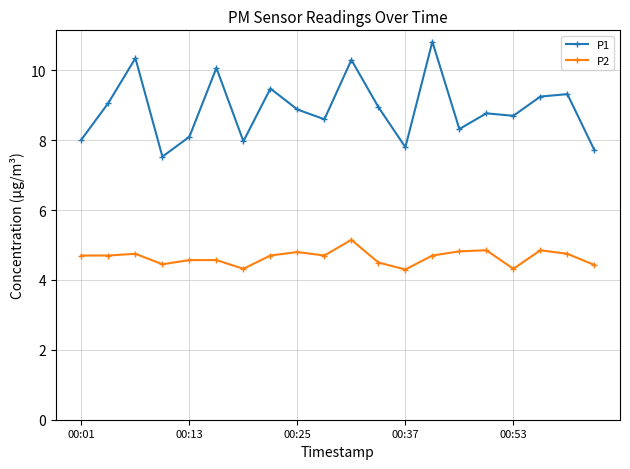

What is the minimum value shown in the chart?

4.3